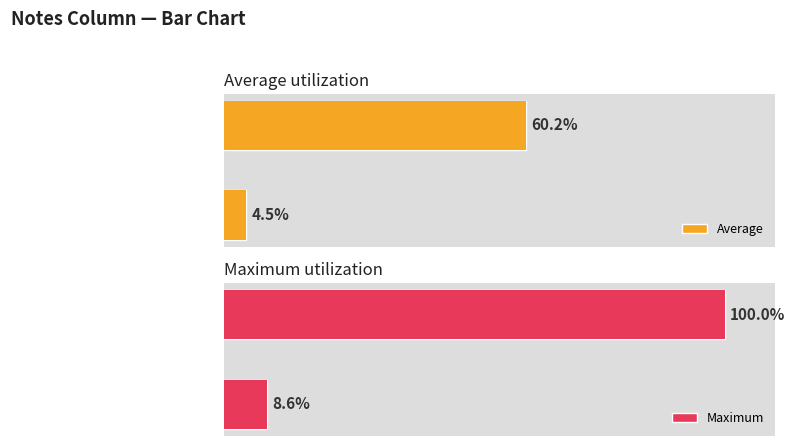

Which has a higher value, Notes 1–8 (lower group) or Notes 15–93 (higher group)?

Notes 15–93 (higher group)